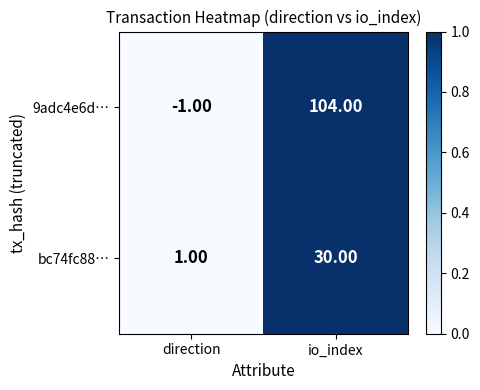

Which label corresponds to the smallest value in the chart?

direction